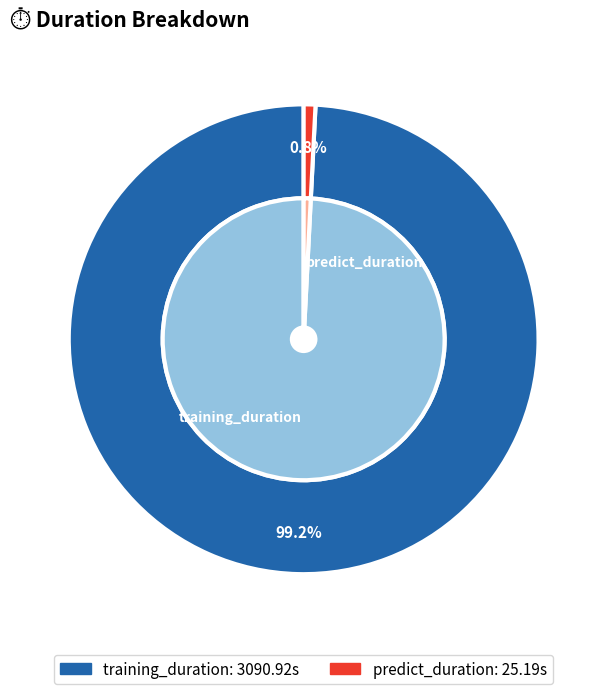

Is predict_duration the majority of the pie?

No